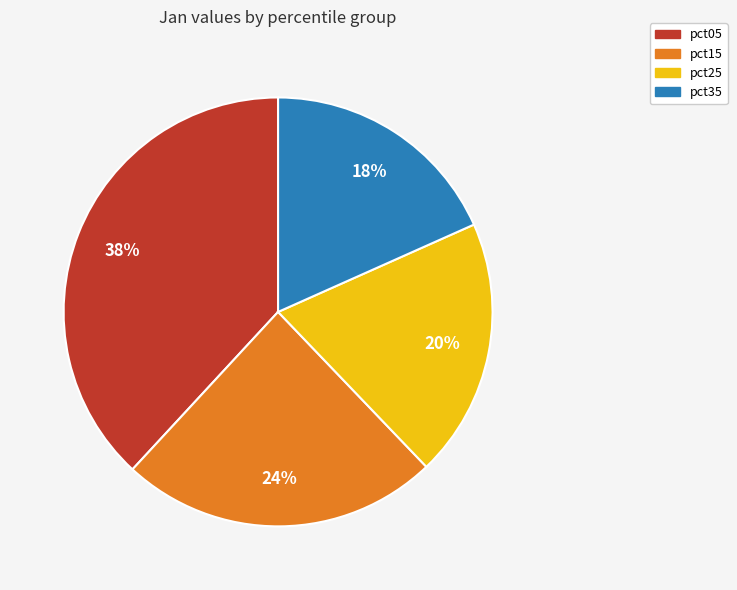

Is there any slice that represents more than half of the pie?

No